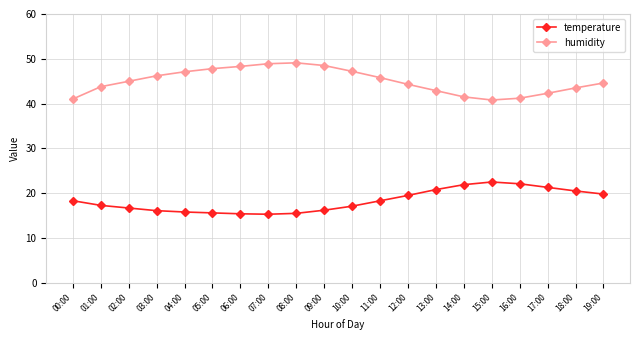

Does the chart have visible grid lines?

Yes